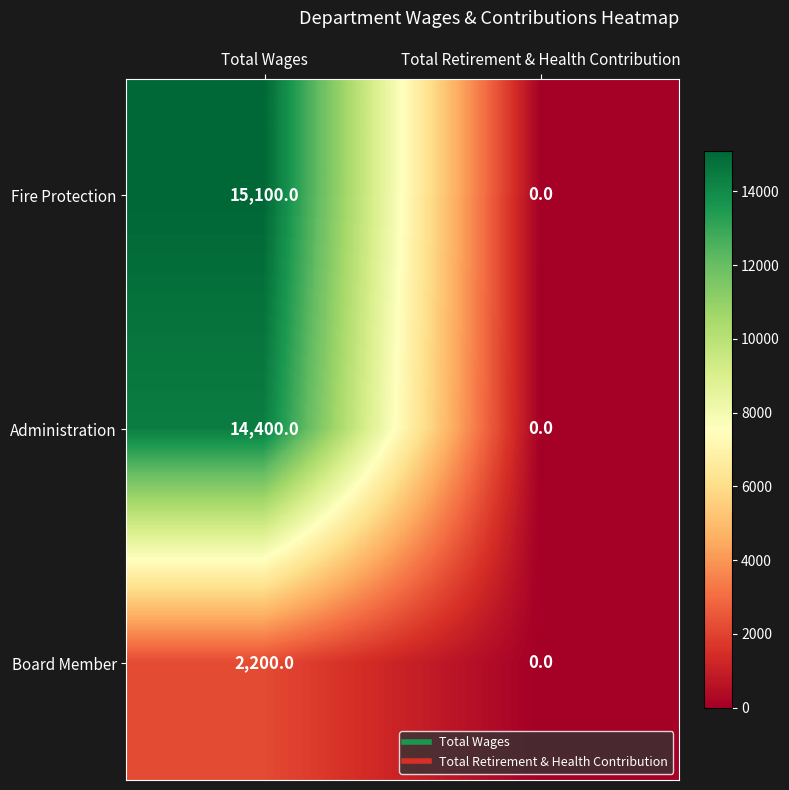

Between Total Wages and Total Retirement & Health Contribution, which series saw the biggest shift?

Fire Protection